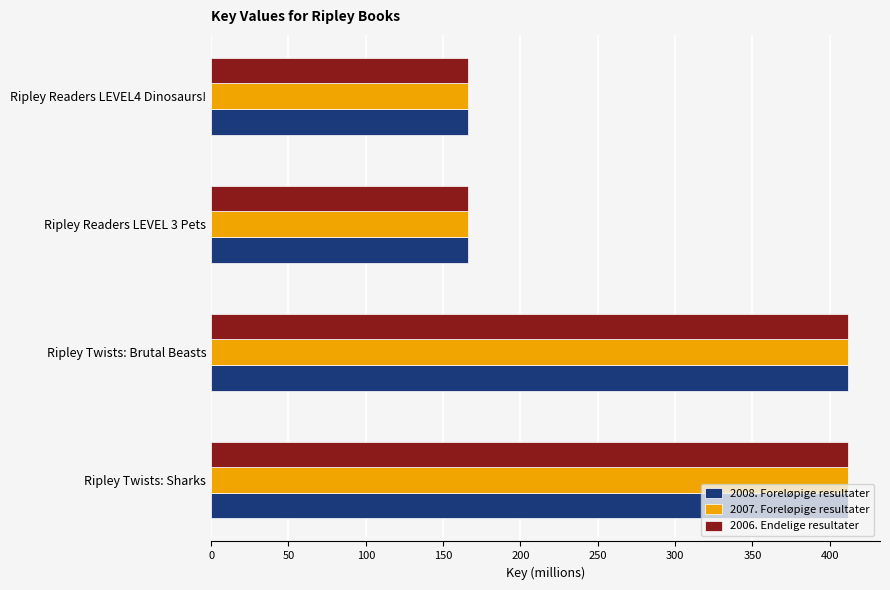

What is the greatest value displayed?

411.9